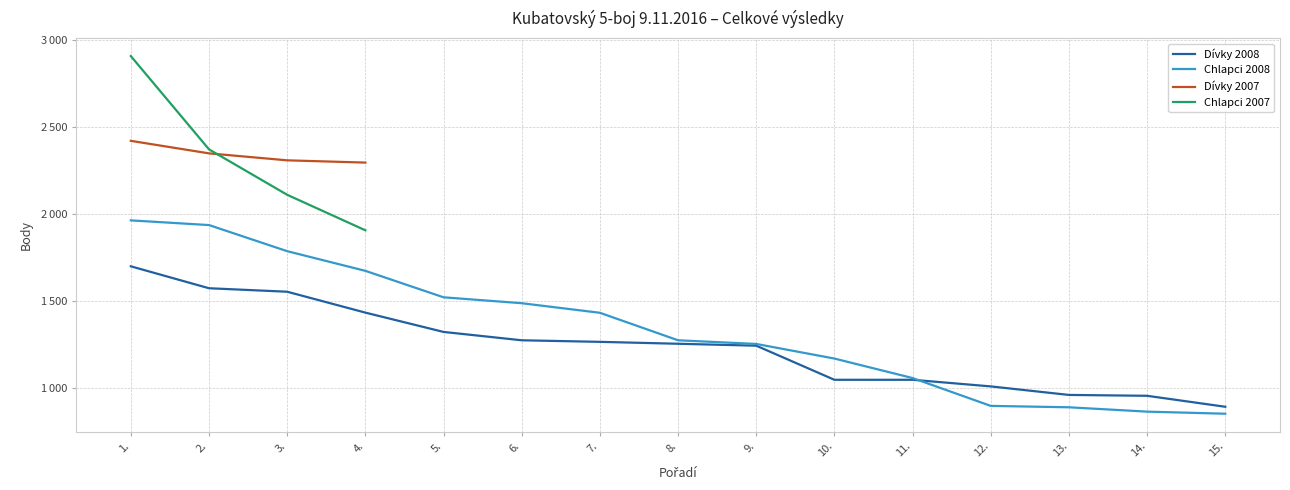

How many data points in Dívky 2008 are above 1254?

7